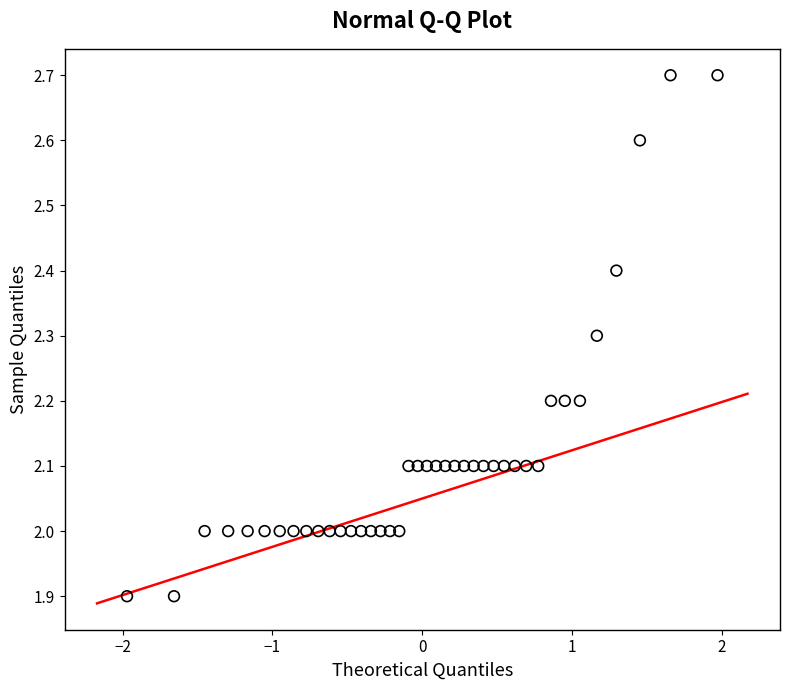

What is the range of X values (max minus min)?

3.9